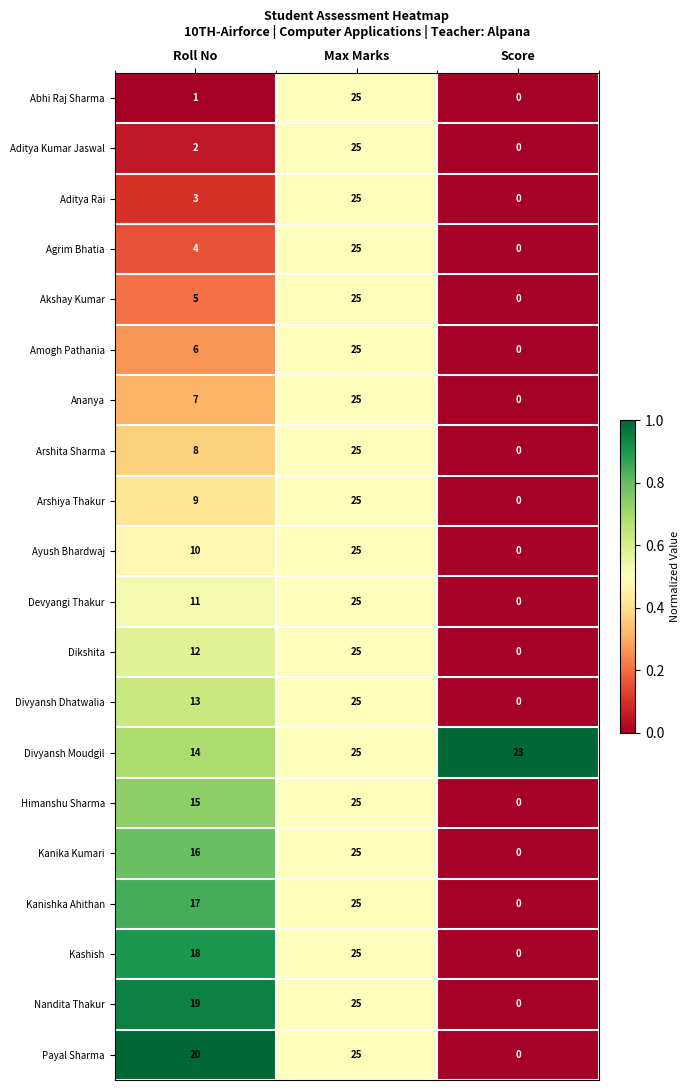

Which series has the largest total across all categories?

Divyansh Moudgil